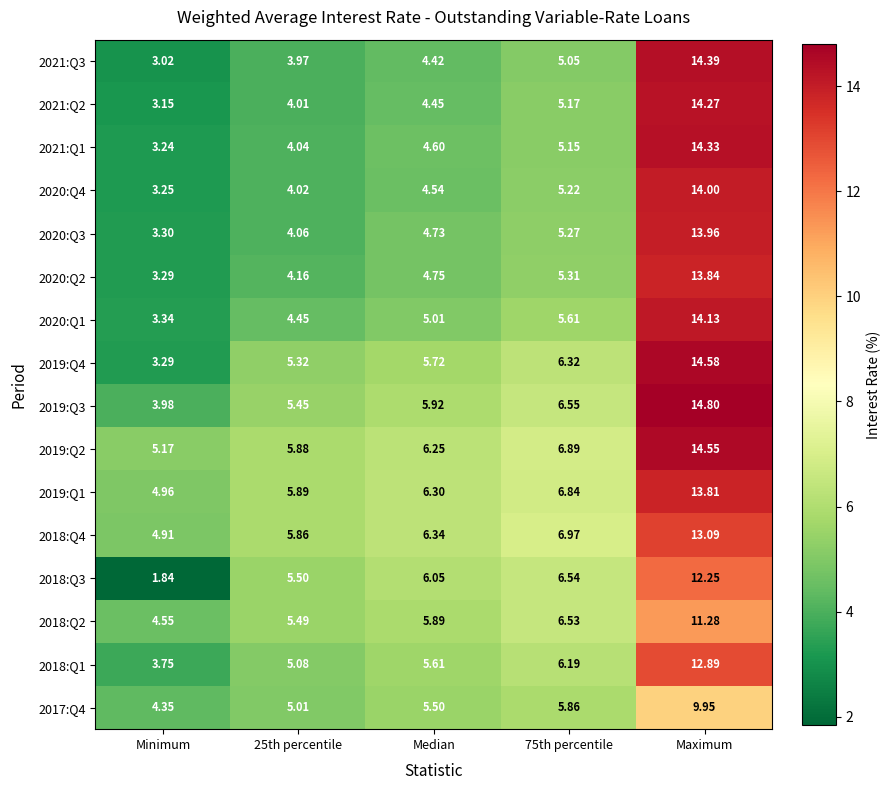

Rank the series by their maximum value, from lowest to highest.

2017:Q4, 2018:Q2, 2018:Q3, 2018:Q1, 2018:Q4, 2019:Q1, 2020:Q2, 2020:Q3, 2020:Q4, 2020:Q1, 2021:Q2, 2021:Q1, 2021:Q3, 2019:Q2, 2019:Q4, 2019:Q3